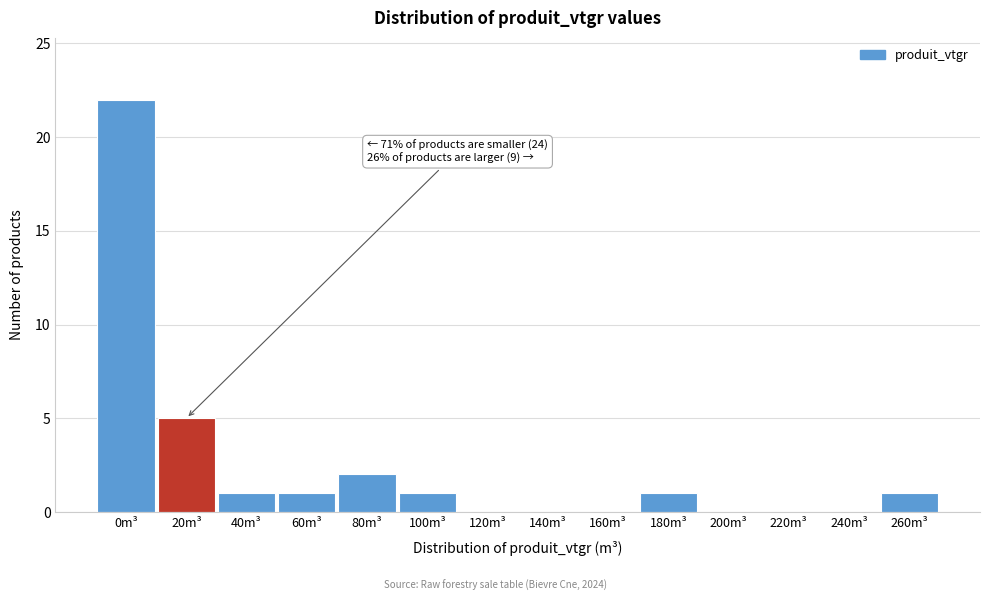

Reading left to right, list all the values displayed in this chart.

0m³=22	20m³=5	40m³=1	60m³=1	80m³=2	100m³=1	120m³=0	140m³=0	160m³=0	180m³=1	200m³=0	220m³=0	240m³=0	260m³=1